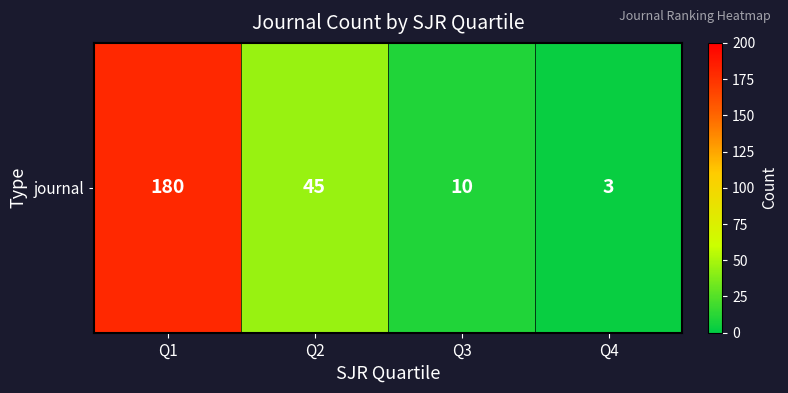

What is the difference between the values at Q4 and Q2?

42